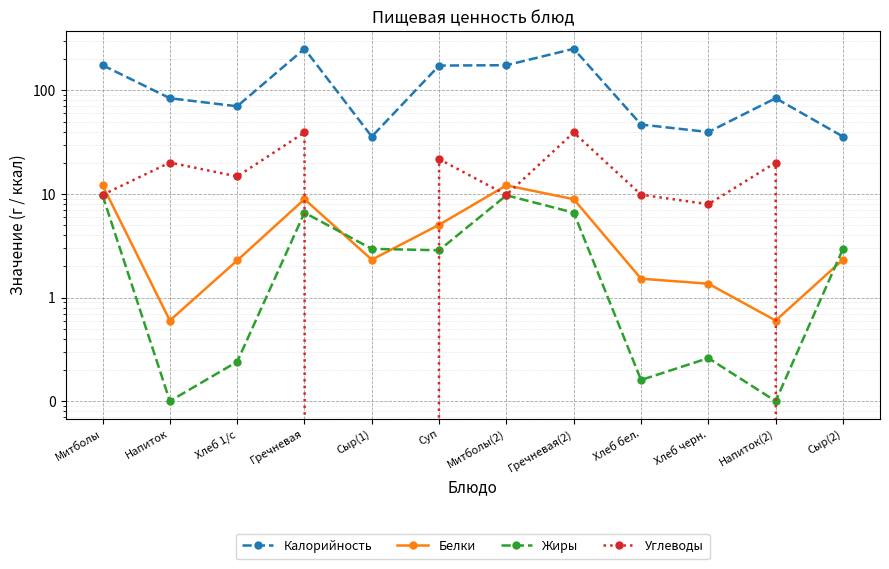

What is the difference between the highest and lowest values at Напиток?

83.9